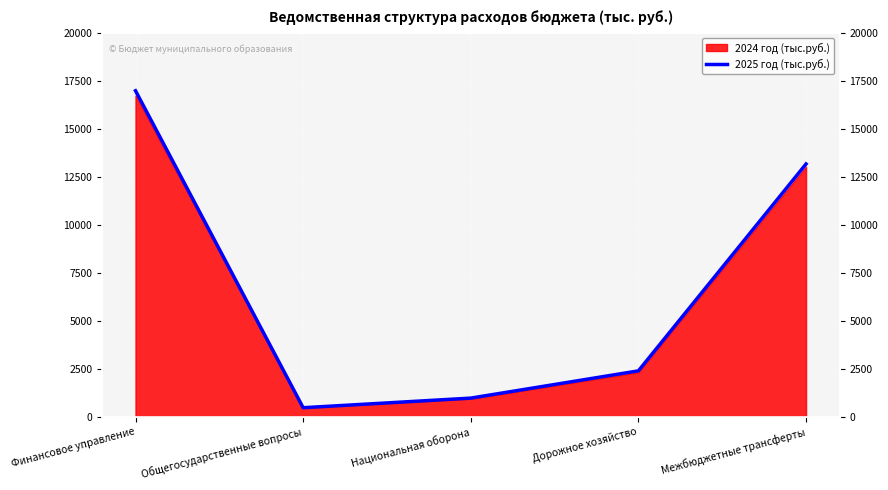

What is the change in value from Финансовое управление to Межбюджетные трансферты?

-3816.5